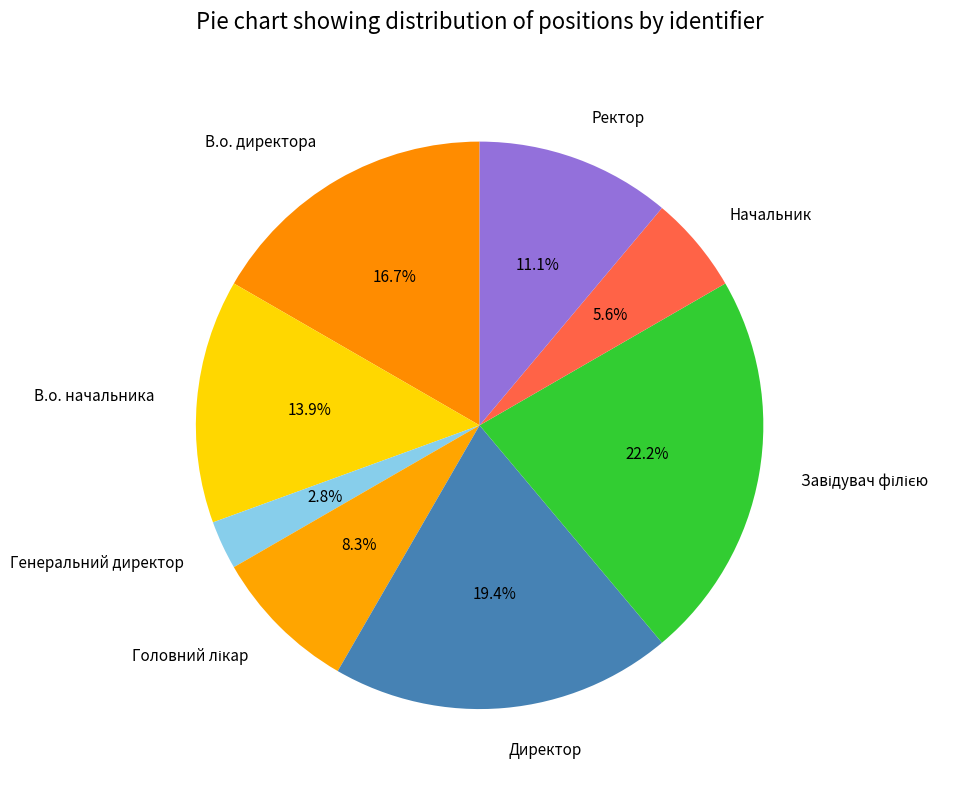

Count the number of slices in the pie.

8